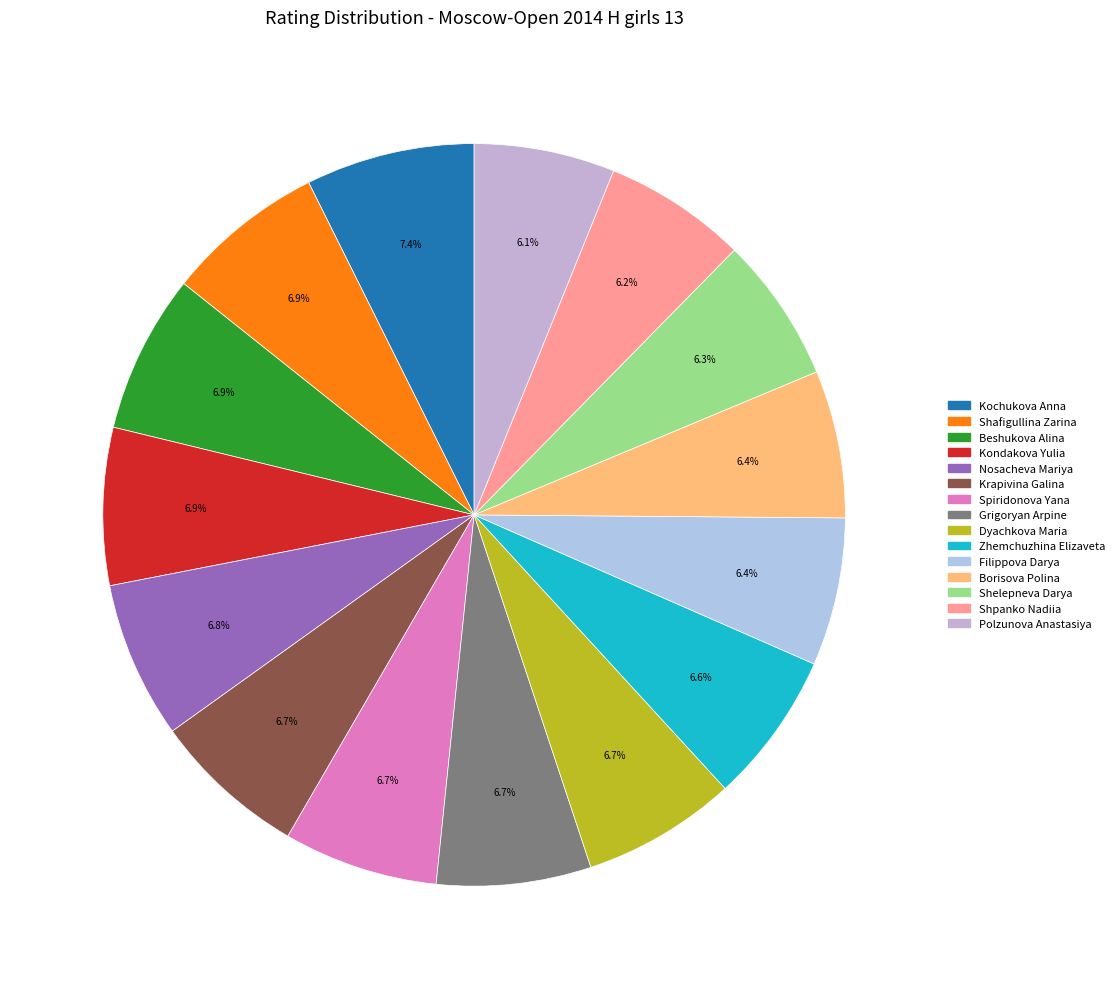

Count the number of slices in the pie.

15